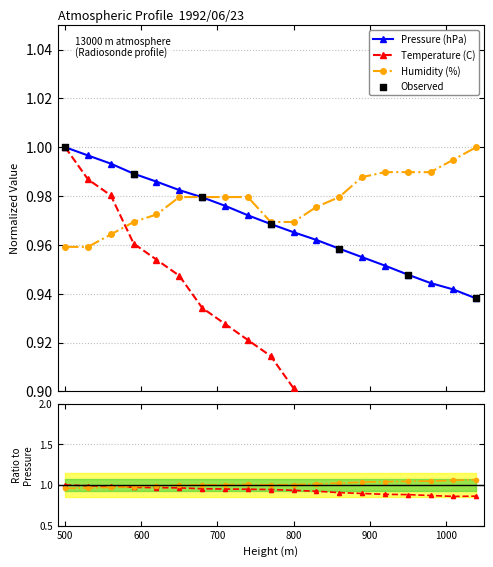

What are all the series names shown in the legend?

Pressure (hPa), Temperature (C), Humidity (%)